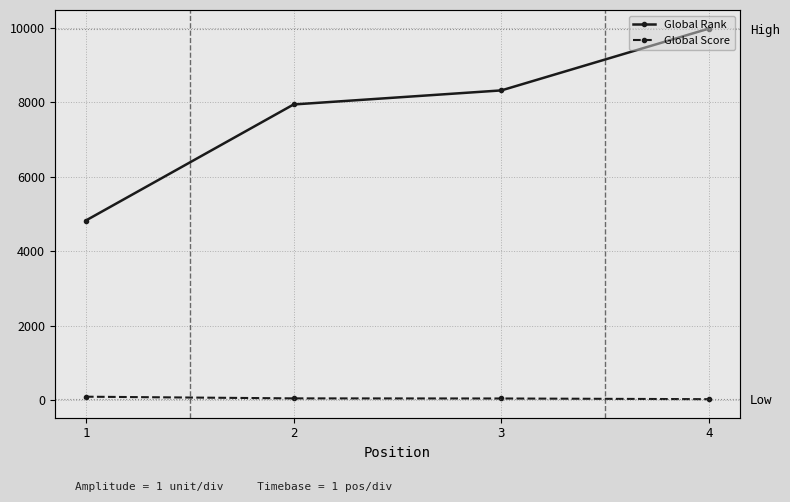

What is the sum of the Global Rank values at 4 and 1?

14806